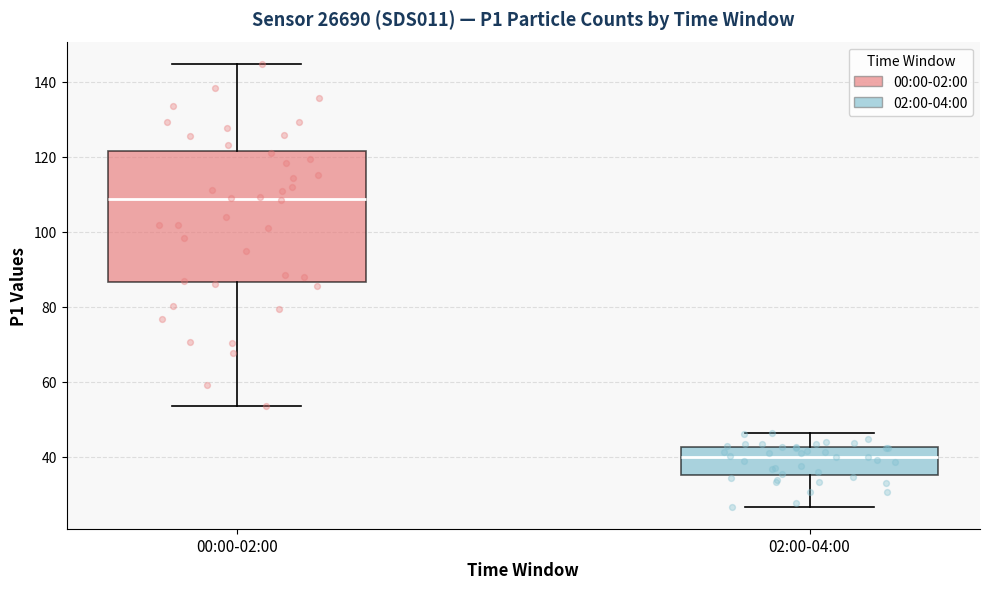

Reading left to right, read every box against the y-axis: the position of its median line, the range the box covers, and the ends of its whiskers. The values are not printed on the chart, so give them approximately, as read against the axis.

00:00-02:00: median 108, box 86 to 122, whiskers 54 to 144
02:00-04:00: median 40, box 36 to 42, whiskers 26 to 46